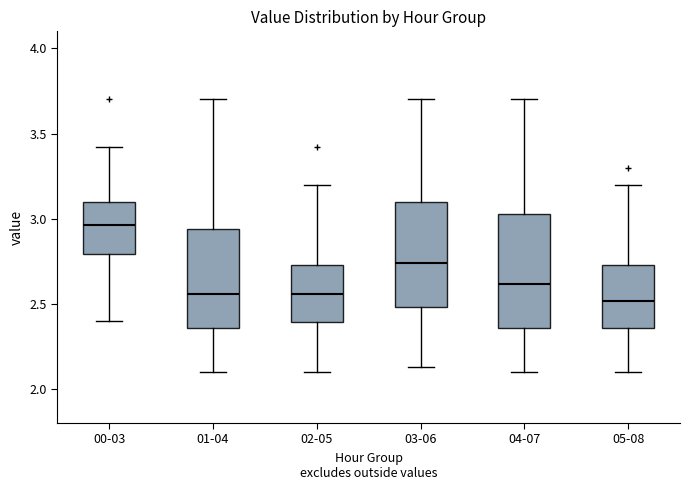

Reading left to right, read every box against the y-axis: the position of its median line, the range the box covers, and the ends of its whiskers. The values are not printed on the chart, so give them approximately, as read against the axis.

00-03: median 2.95, box 2.80 to 3.10, whiskers 2.40 to 3.40
01-04: median 2.55, box 2.35 to 2.95, whiskers 2.10 to 3.70
02-05: median 2.55, box 2.40 to 2.75, whiskers 2.10 to 3.20
03-06: median 2.75, box 2.50 to 3.10, whiskers 2.15 to 3.70
04-07: median 2.60, box 2.35 to 3.05, whiskers 2.10 to 3.70
05-08: median 2.50, box 2.35 to 2.75, whiskers 2.10 to 3.20